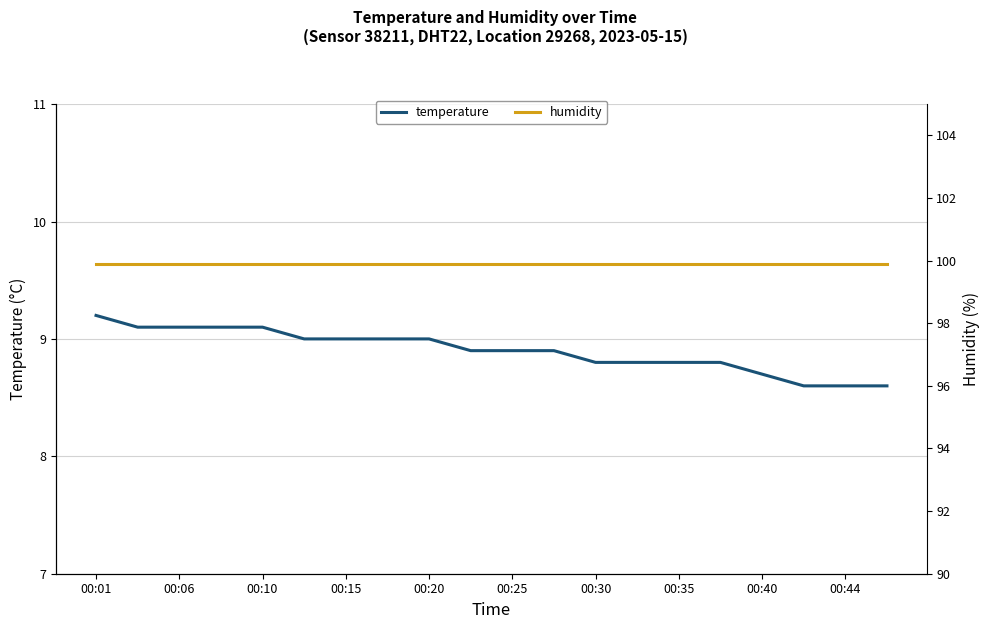

What are all the series names shown in the legend?

temperature, humidity